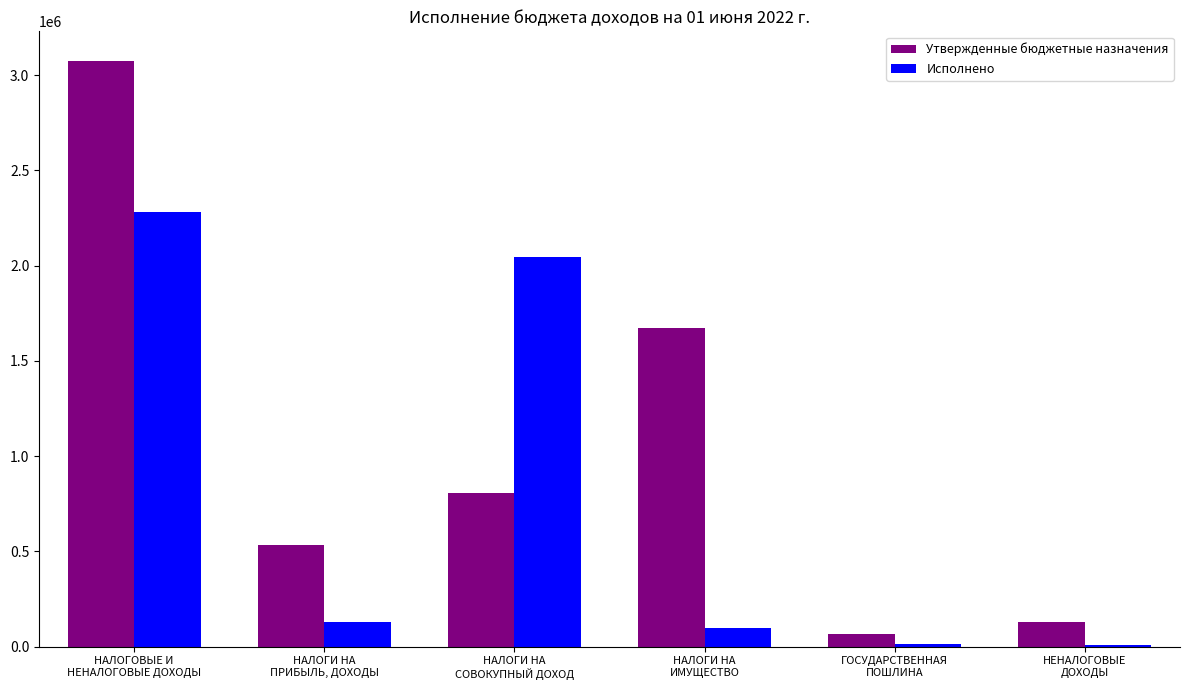

What is the label of the 5th bar from the right?

НАЛОГИ НА
ПРИБЫЛЬ, ДОХОДЫ